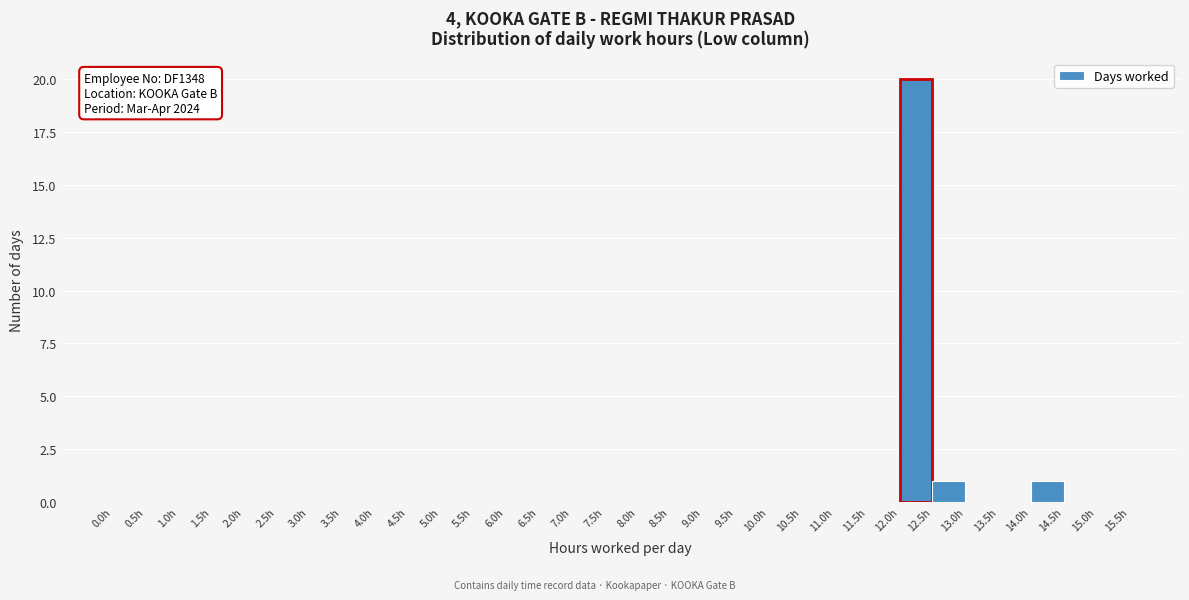

Over which range of the x-axis is the bar tallest?

12.0 to 12.5